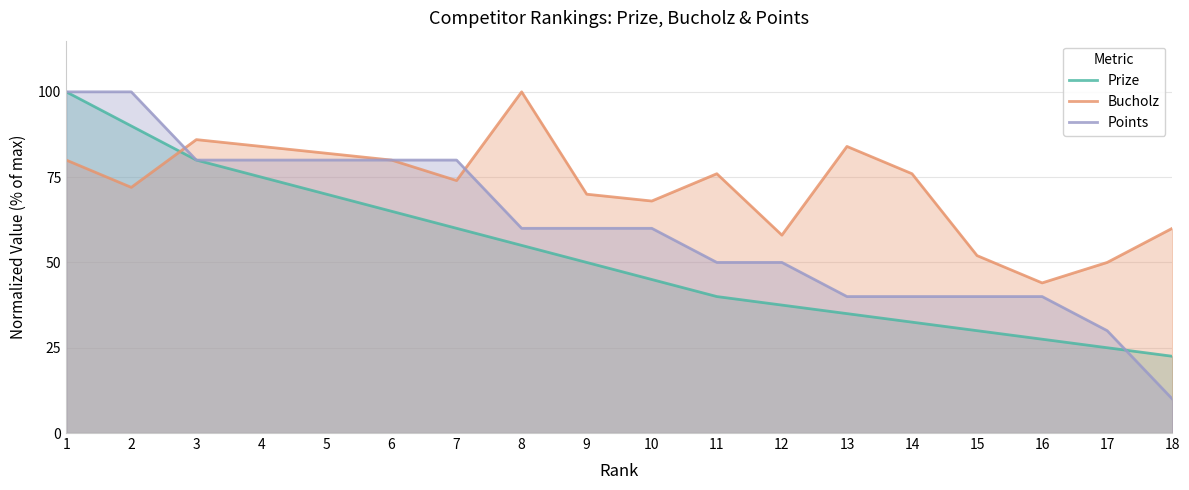

What is the difference between the maximum and minimum values in the Prize series?

77.5